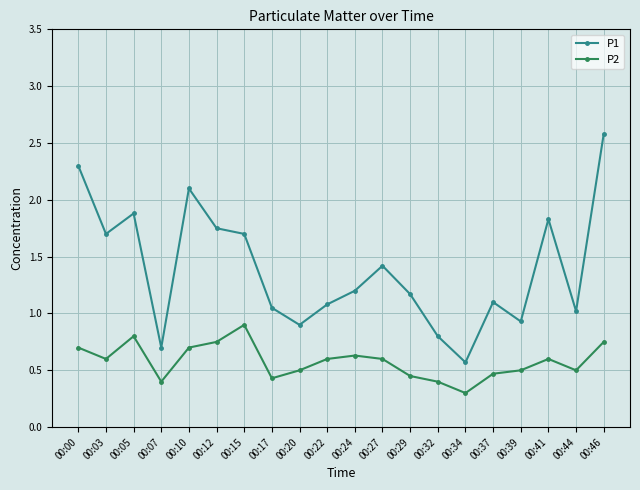

What is the maximum value shown in the chart?

2.6